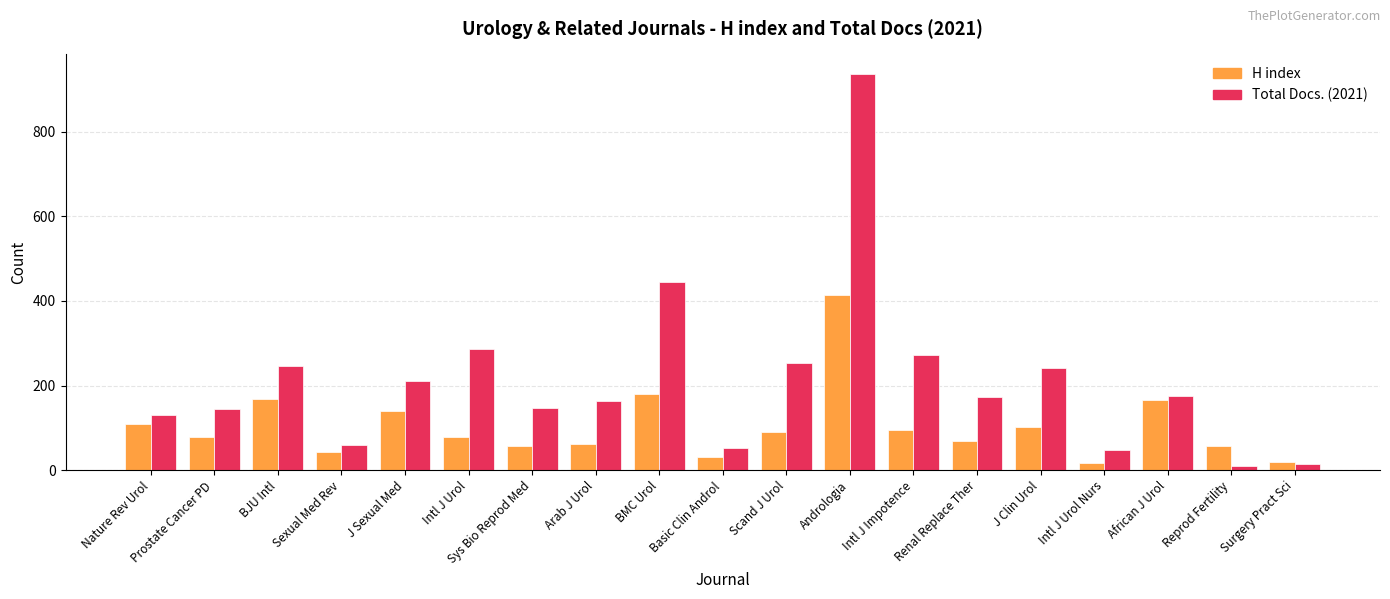

Is the value of Total Docs. (2021) at Surgery Pract Sci greater than the value of H index at J Sexual Med?

No